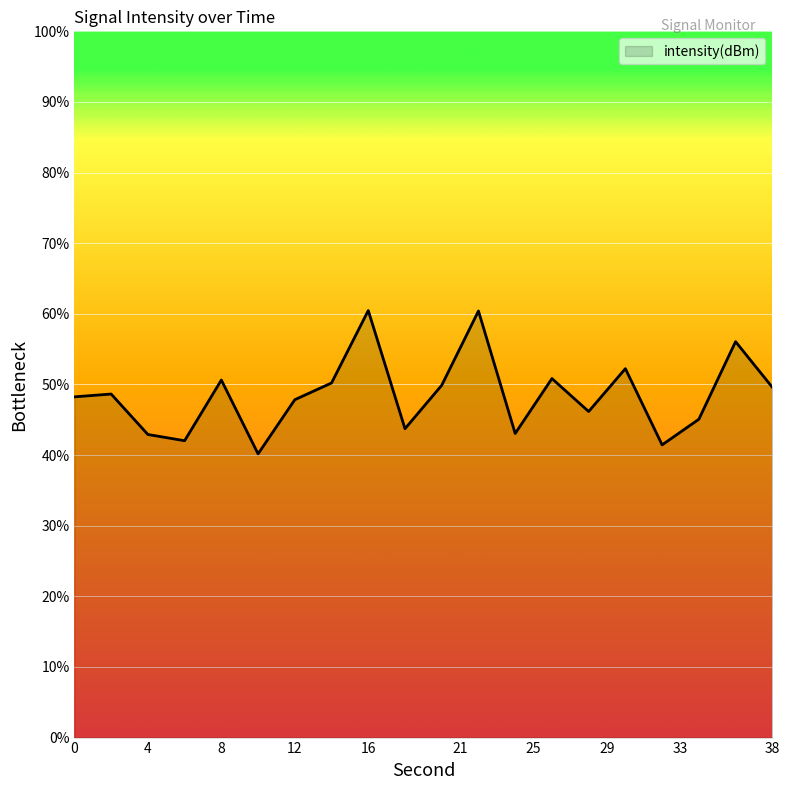

How many lines are shown in the chart?

1